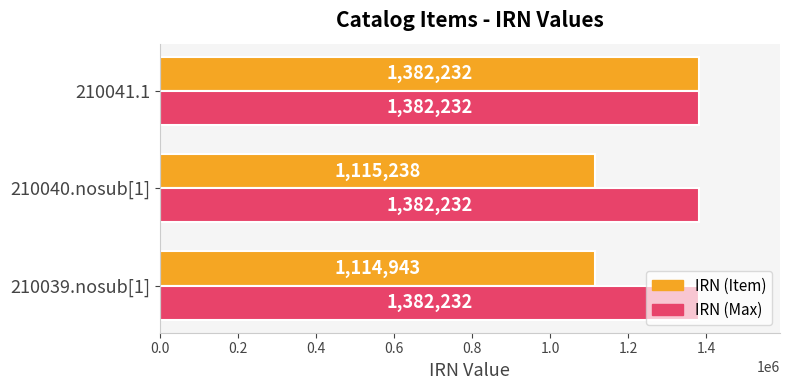

What is the minimum value shown in the chart?

1114943